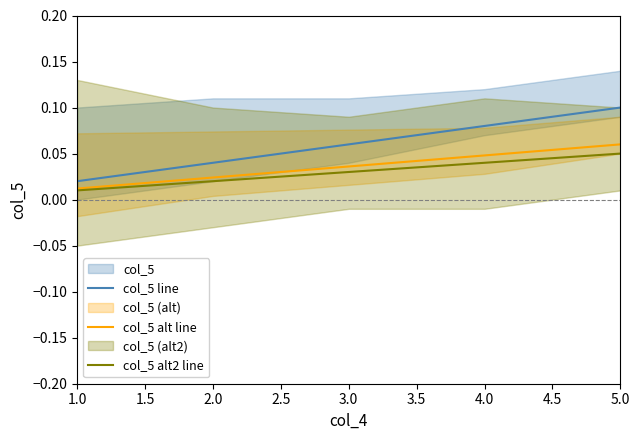

True or false: col_5 line has more than 1 interior local peaks.

False